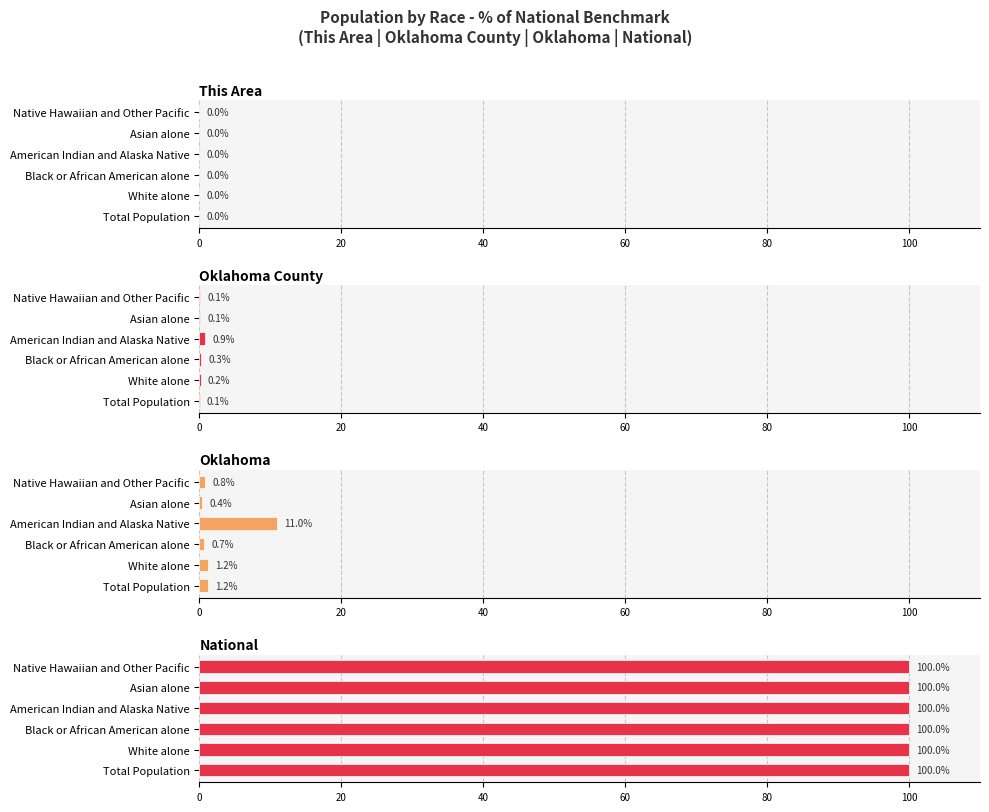

True or false: Oklahoma County has a value of 0.1 at Total Population.

False